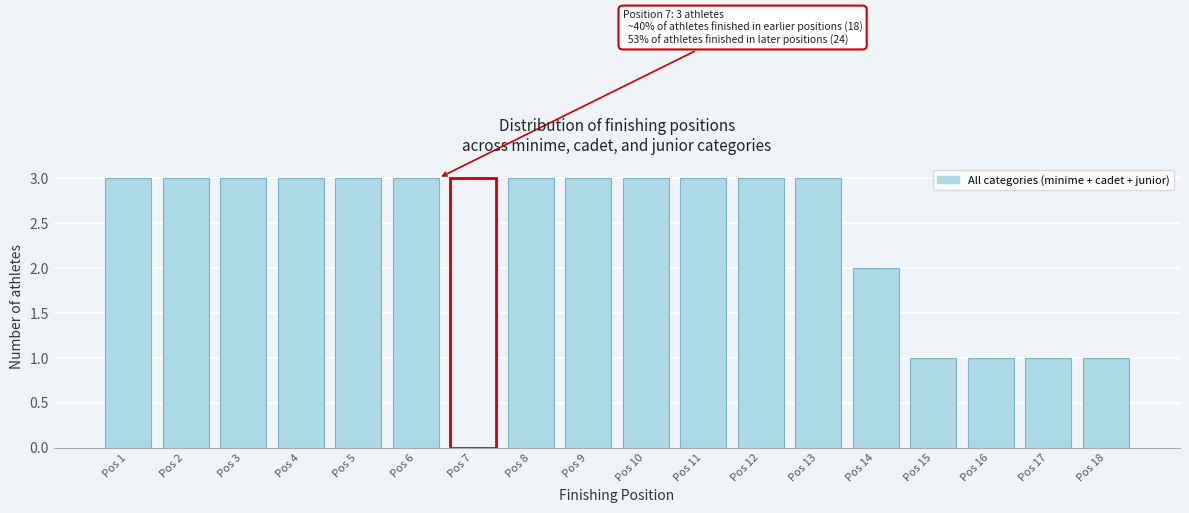

Reading left to right, transcribe all the data shown in this chart.

Pos 1=3	Pos 2=3	Pos 3=3	Pos 4=3	Pos 5=3	Pos 6=3	Pos 7=3	Pos 8=3	Pos 9=3	Pos 10=3	Pos 11=3	Pos 12=3	Pos 13=3	Pos 14=2	Pos 15=1	Pos 16=1	Pos 17=1	Pos 18=1